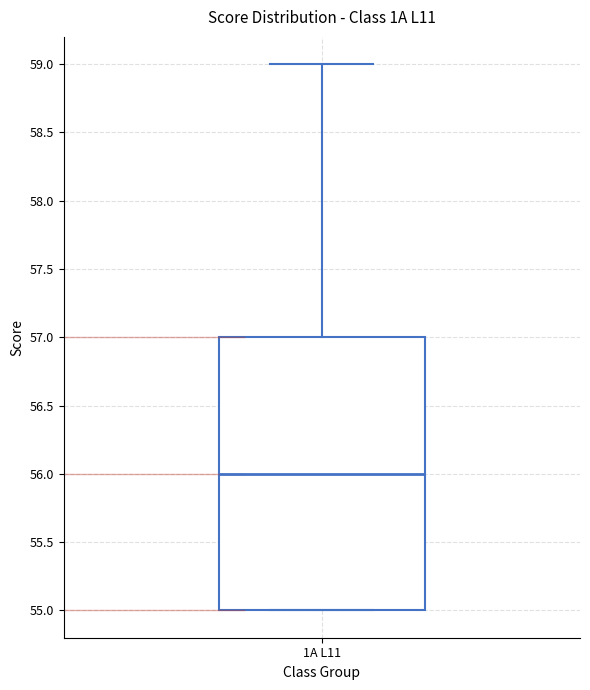

Transcribe this box plot: give where the median line is, the range the box spans, and where the two whiskers end, as read against the y-axis. The values are not printed on the chart, so give them approximately, as read against the axis.

median 56, box 55 to 57, whiskers 55 to 59